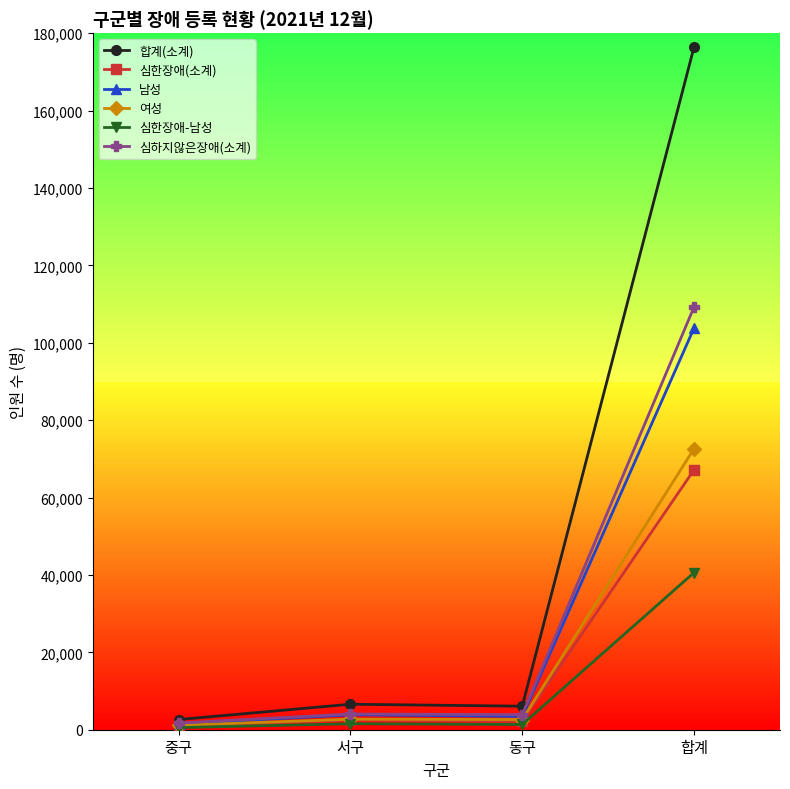

Where is the first local maximum for 여성?

서구